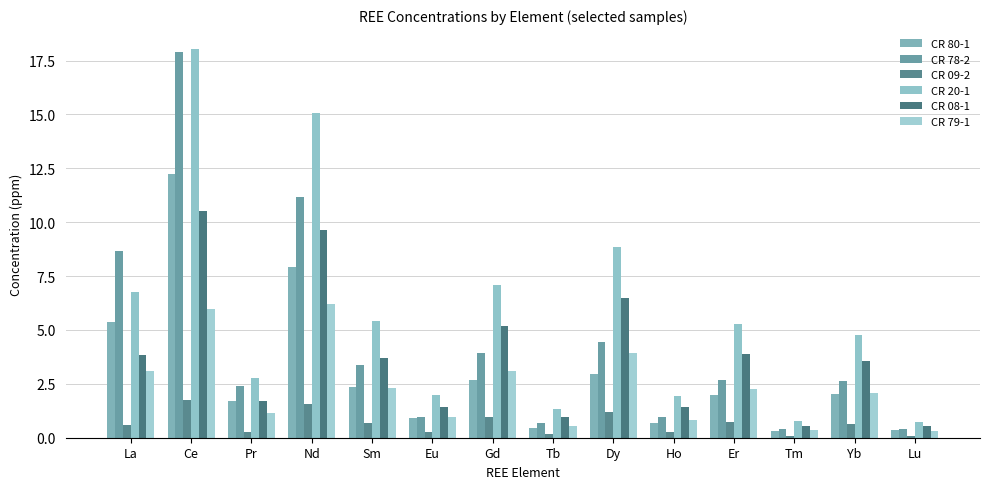

What is the difference between the second highest and second lowest values in the CR 78-2 series?

10.8